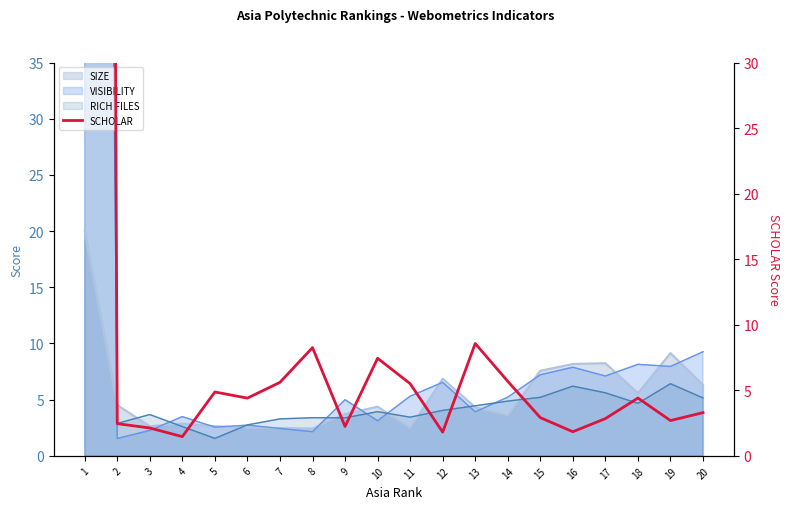

The chart shows a value of 2.7 at 19. True or false?

True